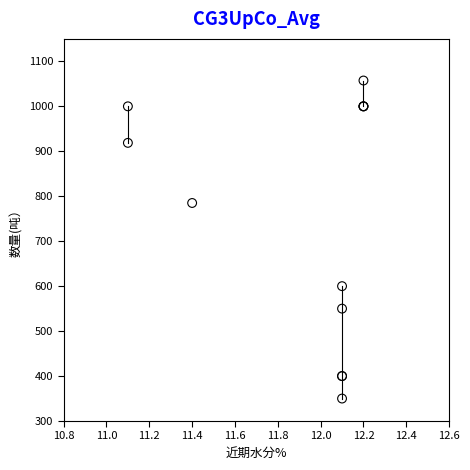

What Y value in the scatter plot is closest to 703?

785.0